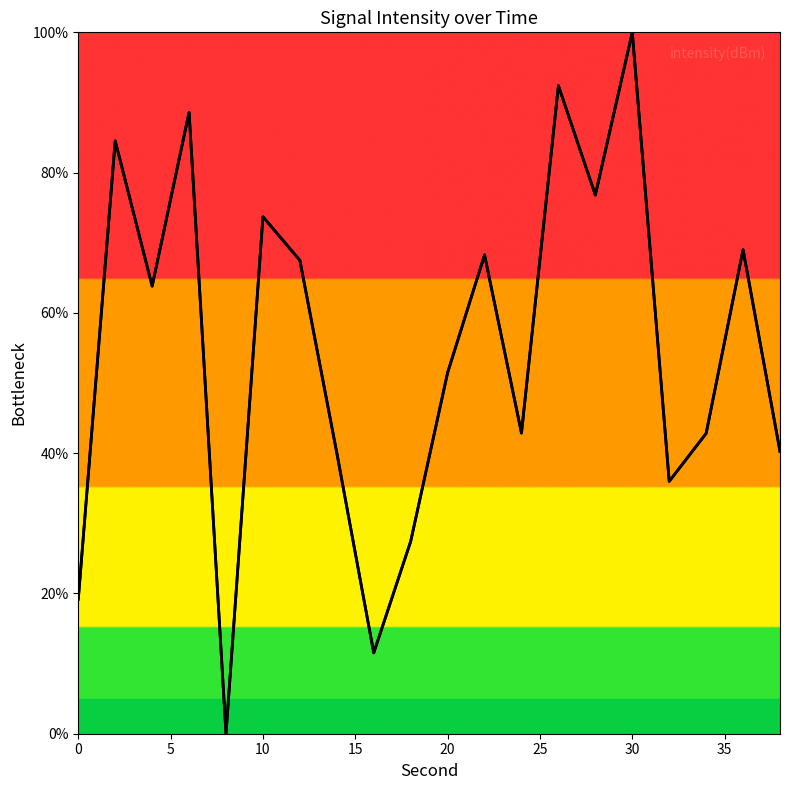

How many data points are less than 63?

10